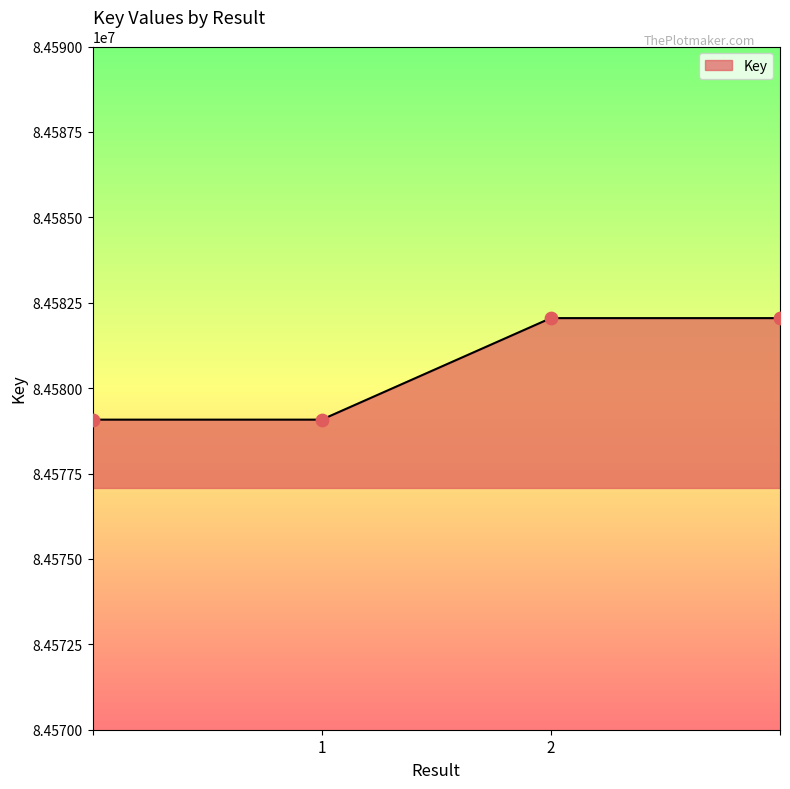

What is the greatest value displayed?

84582049